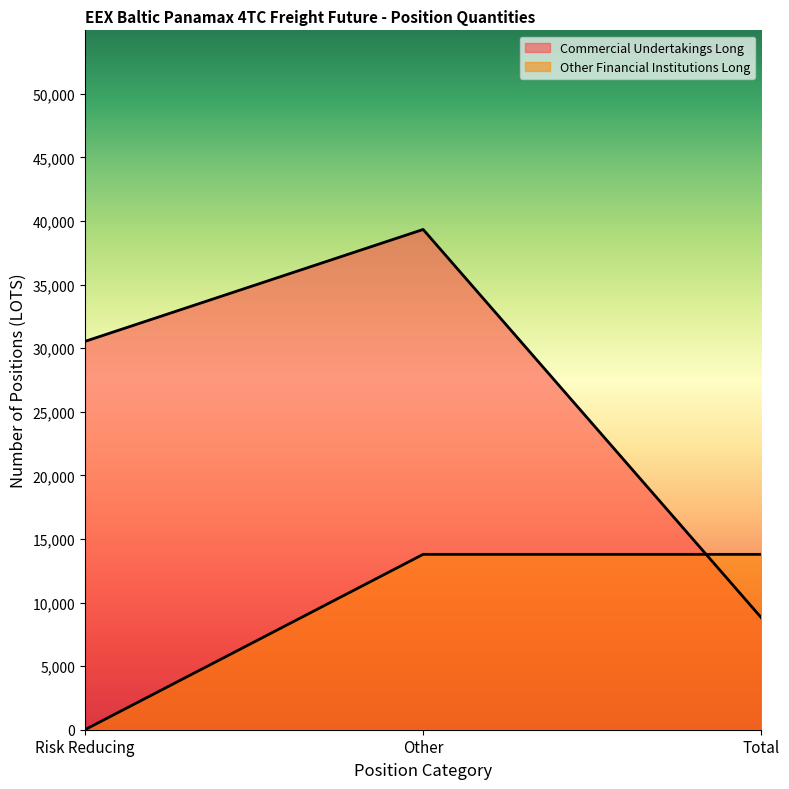

What is the maximum value for Other Financial Institutions Long?

13791.8